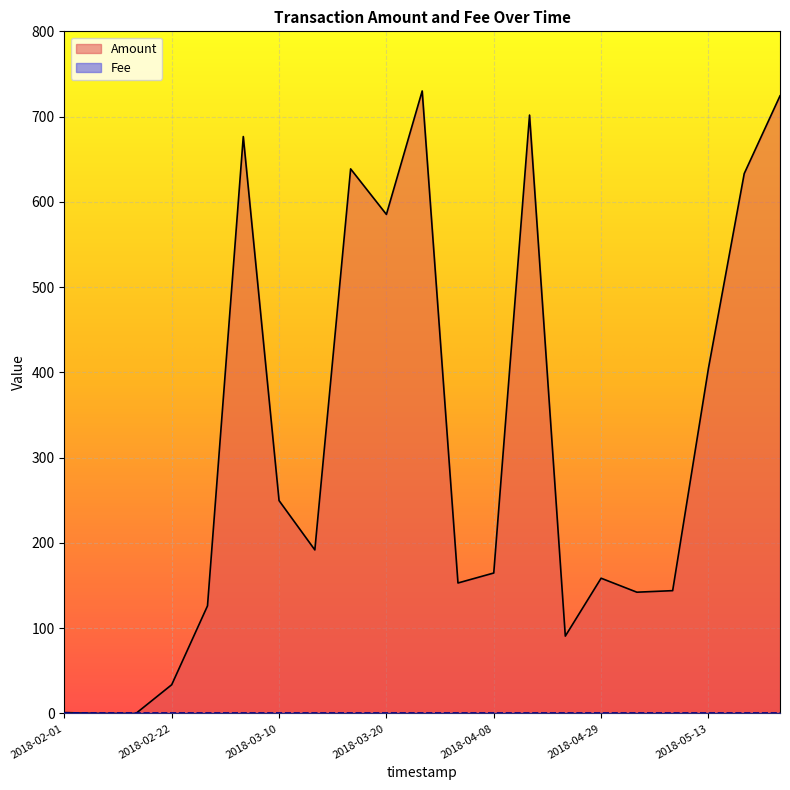

List the labels in order of value, largest first.

2018-03-27, 2018-05-27, 2018-04-15, 2018-03-02, 2018-03-16, 2018-05-20, 2018-03-20, 2018-05-13, 2018-03-10, 2018-03-15, 2018-04-08, 2018-04-29, 2018-04-03, 2018-05-10, 2018-05-06, 2018-02-26, 2018-04-22, 2018-02-22, 2018-02-01, 2018-02-07, 2018-02-15